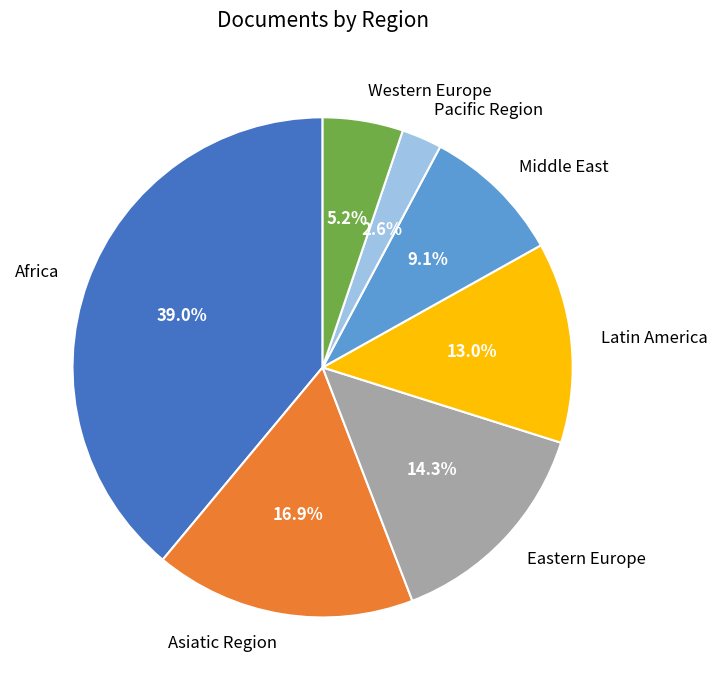

Between Eastern Europe and Middle East, which is larger?

Eastern Europe